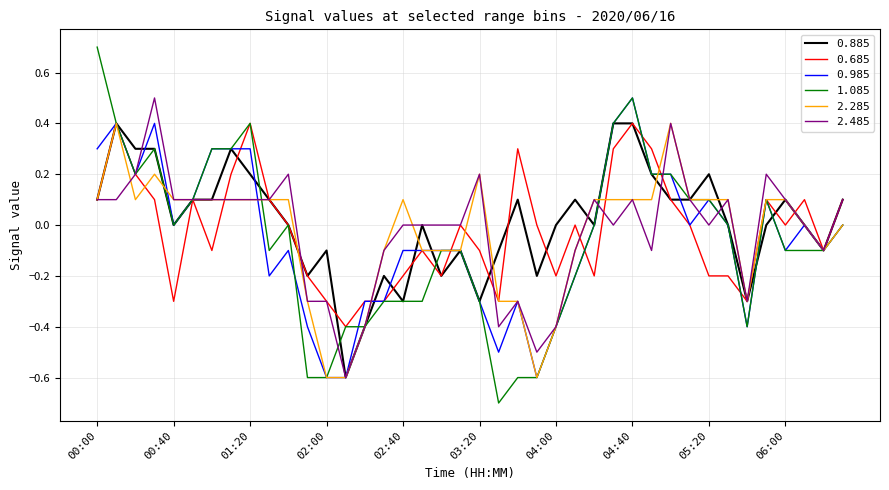

Does the chart have visible grid lines?

Yes